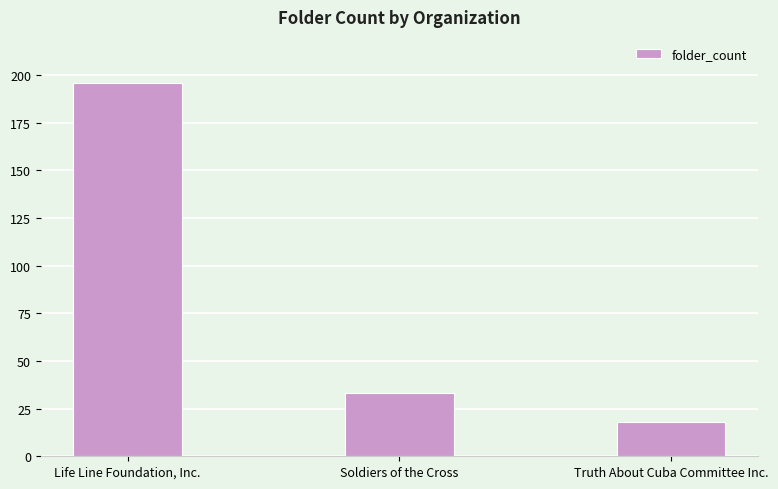

Reading right to left, extract all data points from this chart.

18	33	196